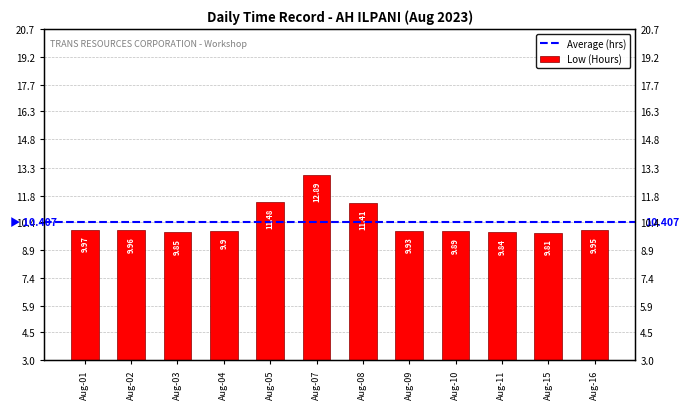

How many categories are shown in the chart?

12